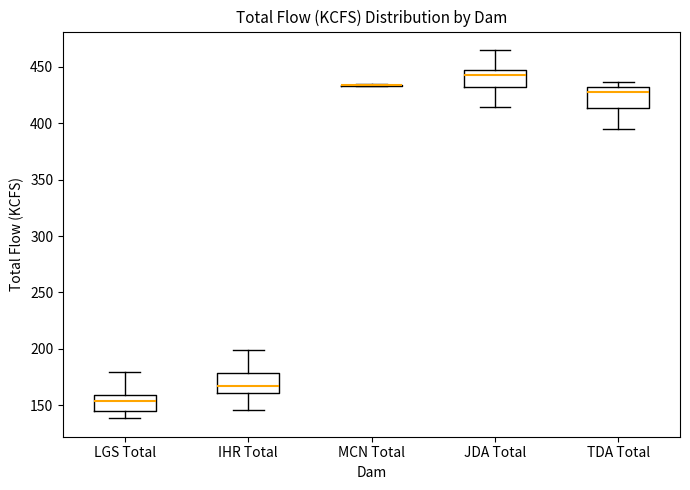

Reading left to right, read every box against the y-axis: the position of its median line, the range the box covers, and the ends of its whiskers. The values are not printed on the chart, so give them approximately, as read against the axis.

LGS Total: median 155, box 145 to 160, whiskers 140 to 180
IHR Total: median 165, box 160 to 180, whiskers 145 to 200
MCN Total: box collapsed to a line at 435, whiskers 435 to 435
JDA Total: median 445 (just below the box's upper edge), box 430 to 445, whiskers 415 to 465
TDA Total: median 430 (just below the box's upper edge), box 415 to 430, whiskers 395 to 435